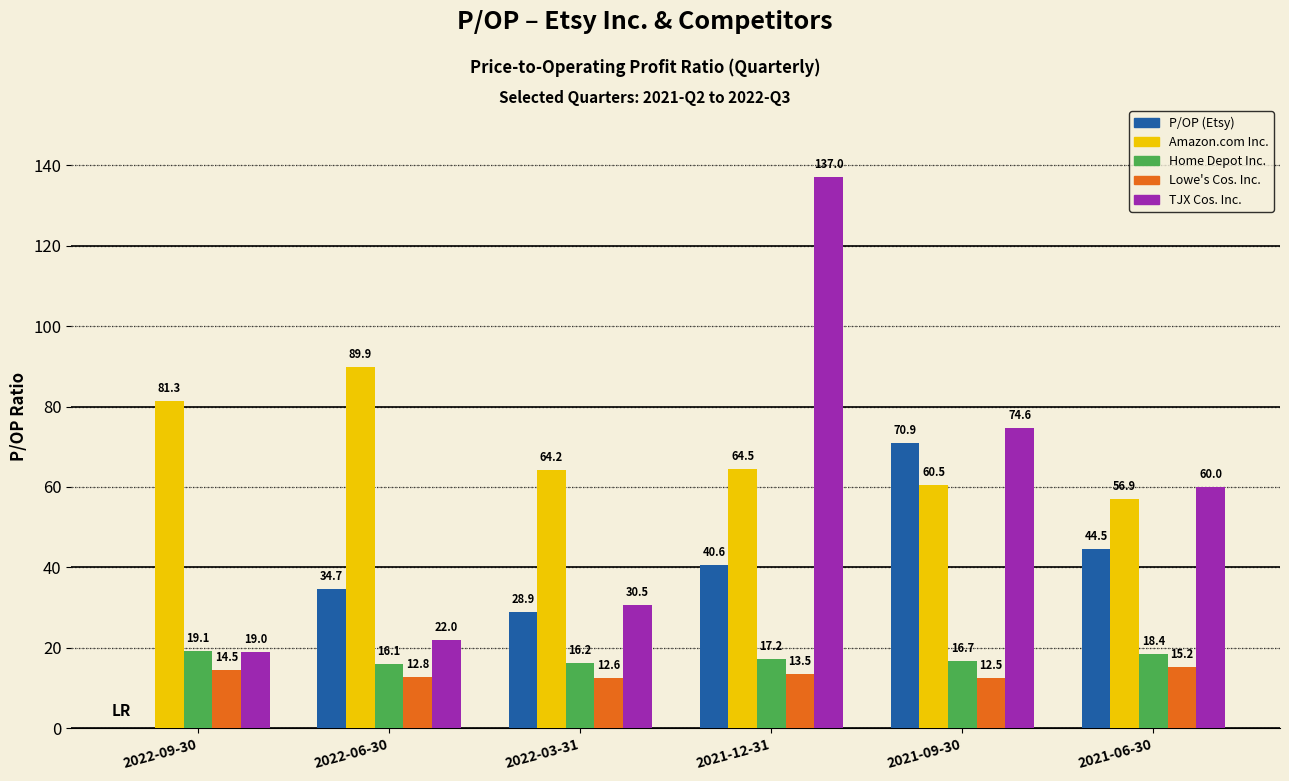

What is the approximate value of Lowe's Cos. Inc. at 2021-09-30?

12.5